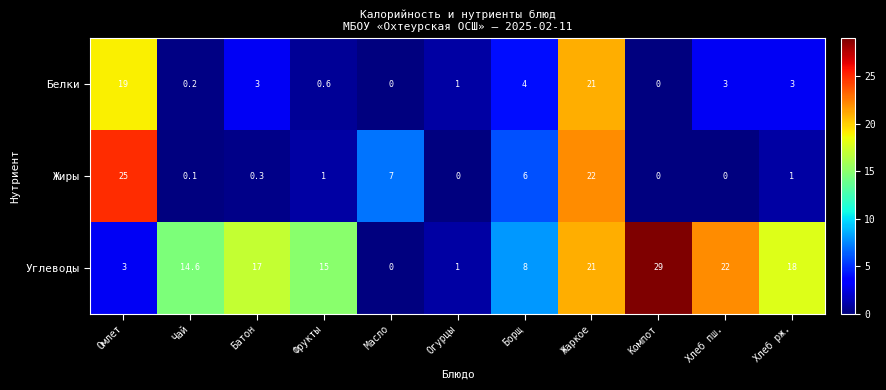

List the series in order of their peak value, highest first.

Углеводы, Жиры, Белки